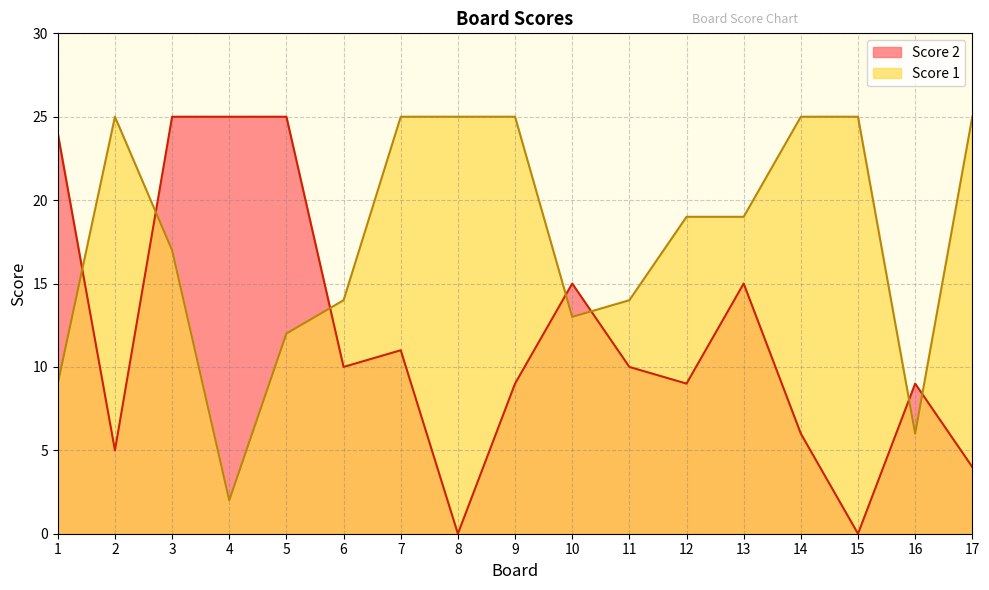

How many categories are shown in the chart?

17